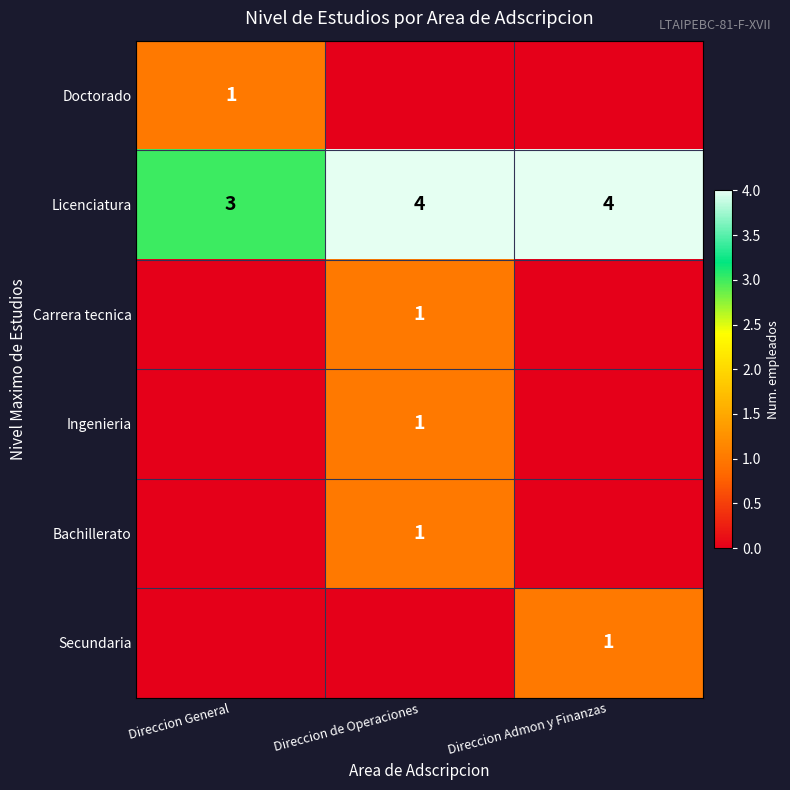

Is it true that Licenciatura equals 3 at Direccion General?

True